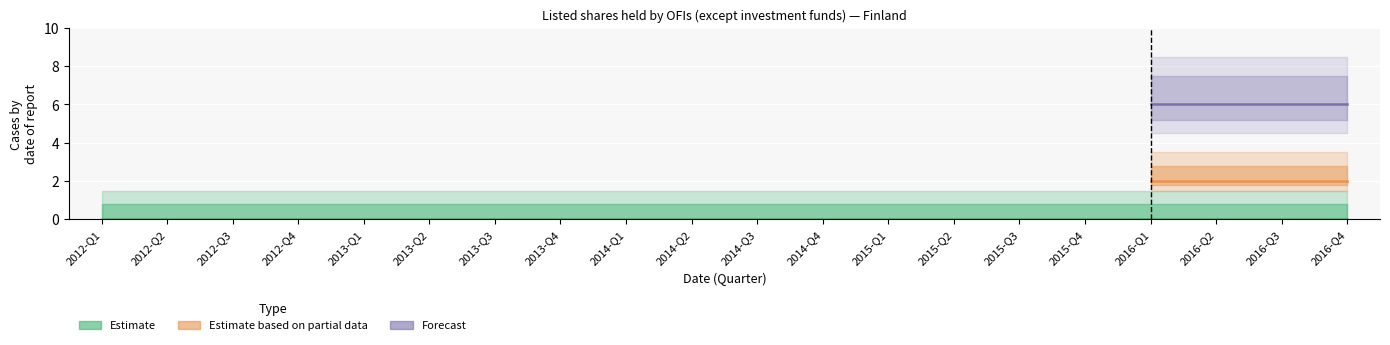

Rank the categories by Forecast value from highest to lowest.

2012-Q1, 2012-Q2, 2012-Q3, 2012-Q4, 2013-Q1, 2013-Q2, 2013-Q3, 2013-Q4, 2014-Q1, 2014-Q2, 2014-Q3, 2014-Q4, 2015-Q1, 2015-Q2, 2015-Q3, 2015-Q4, 2016-Q1, 2016-Q2, 2016-Q3, 2016-Q4